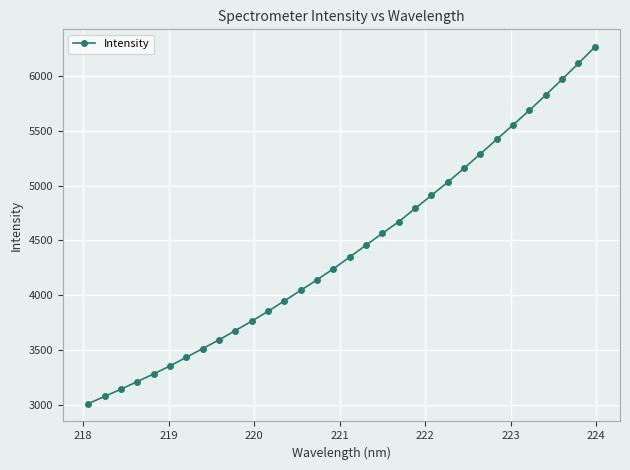

What is the value of the 12th point from the left?

3852.8